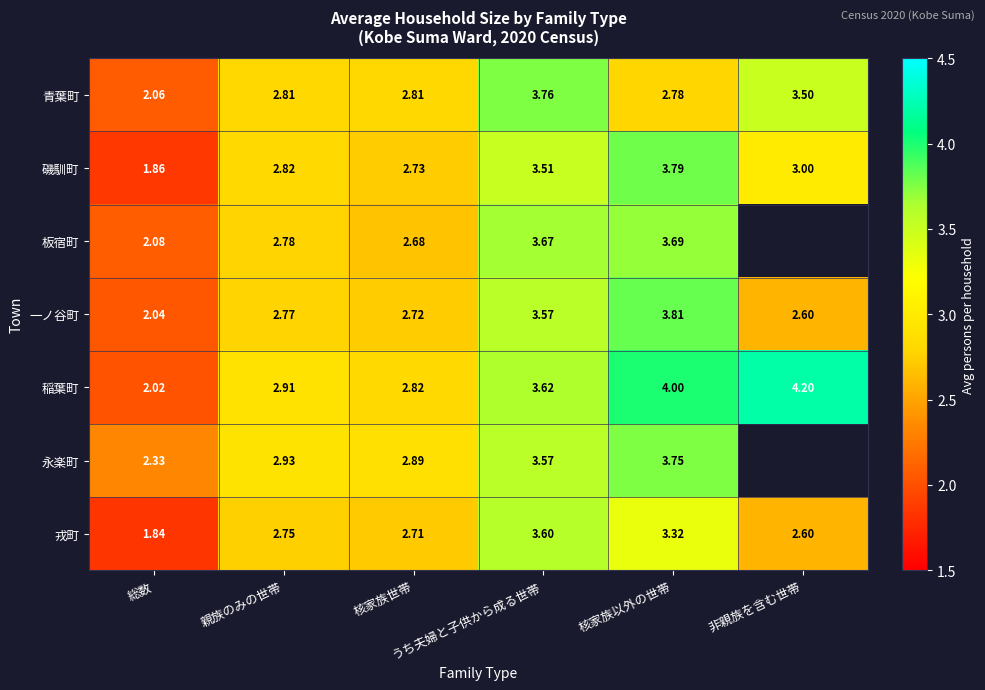

Is the value of 磯馴町 at 非親族を含む世帯 greater than the value of 青葉町 at 親族のみの世帯?

Yes